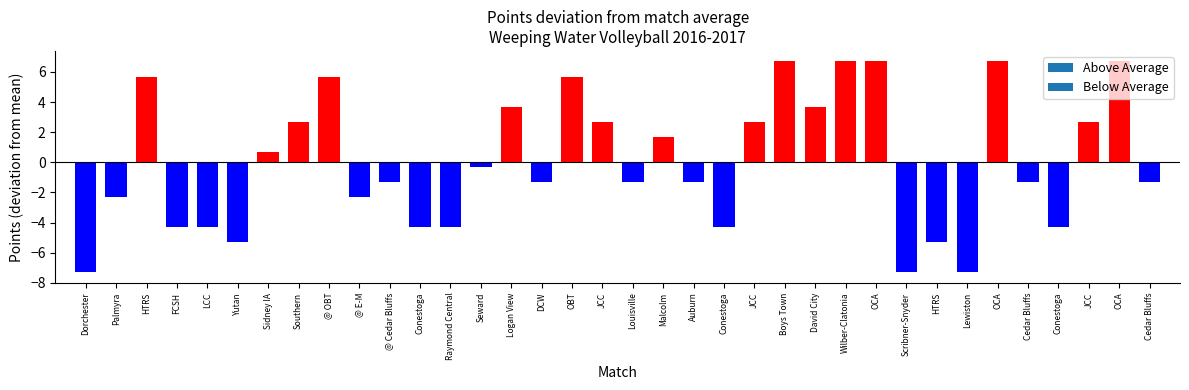

How many bars are there in total?

36